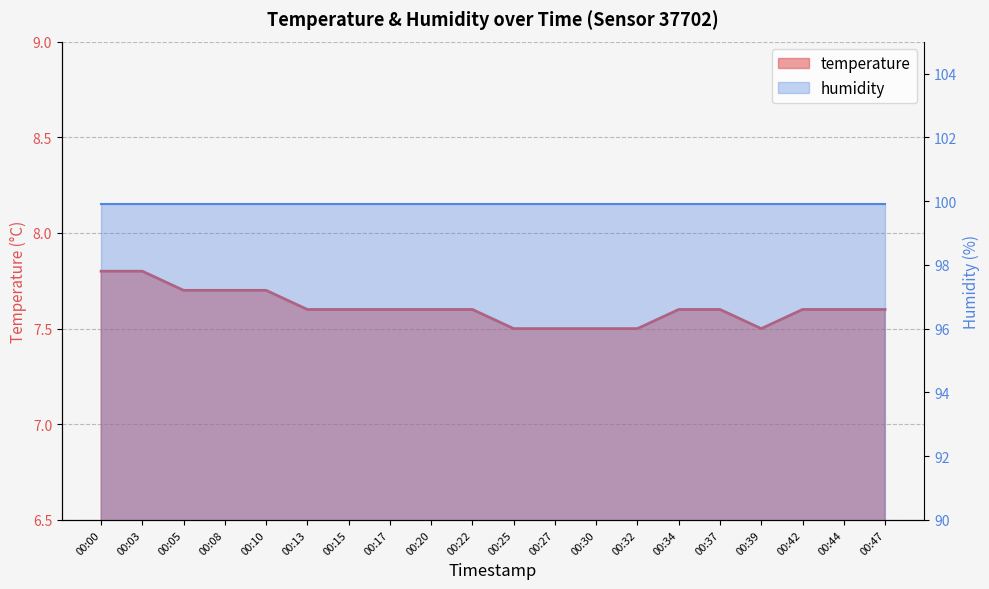

What is the difference between the maximum and minimum values?

0.3